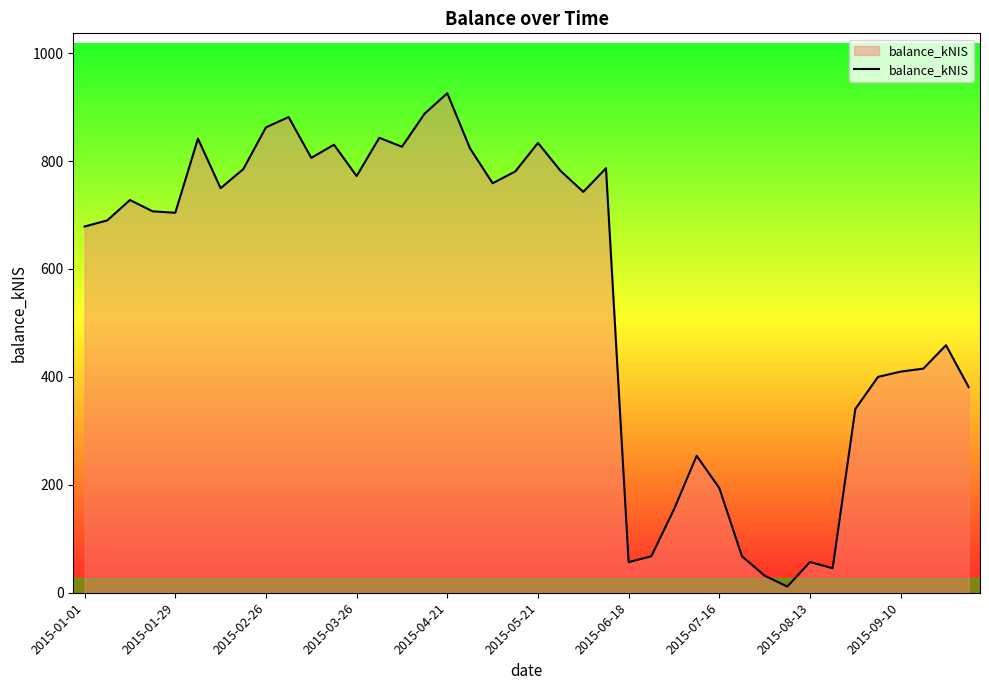

What is the difference between the maximum and minimum values?

914.2